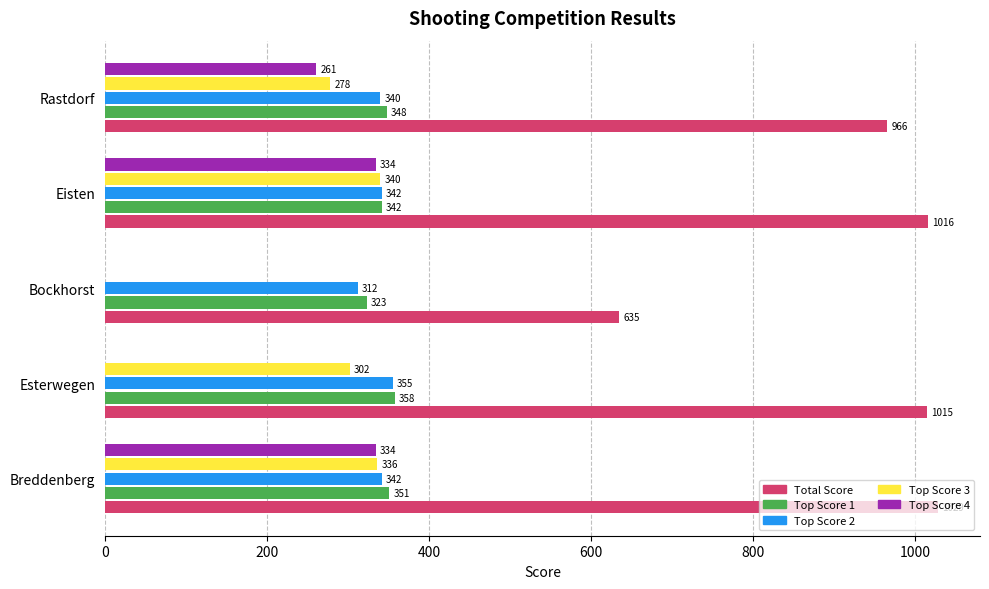

What is the greatest value displayed?

1029